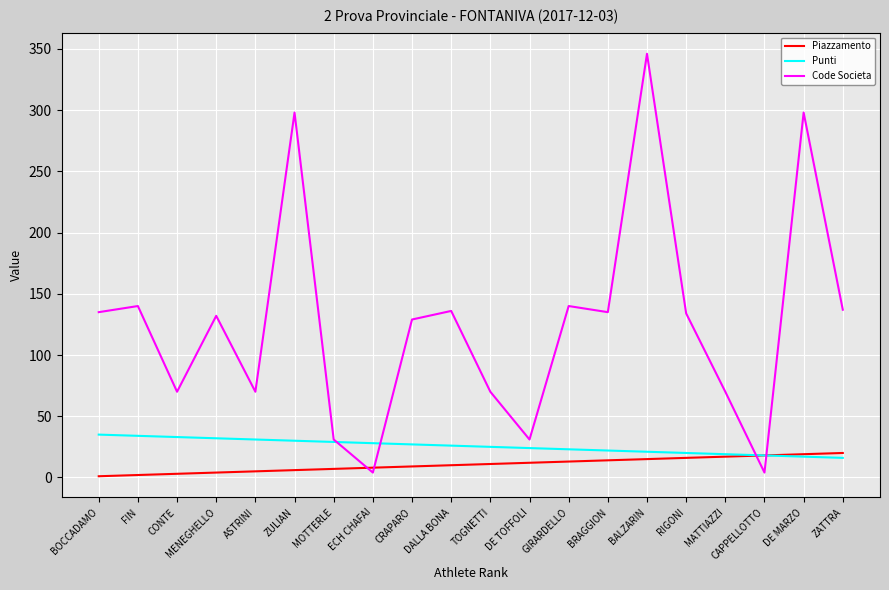

What position from the left is ECH CHAFAI?

8